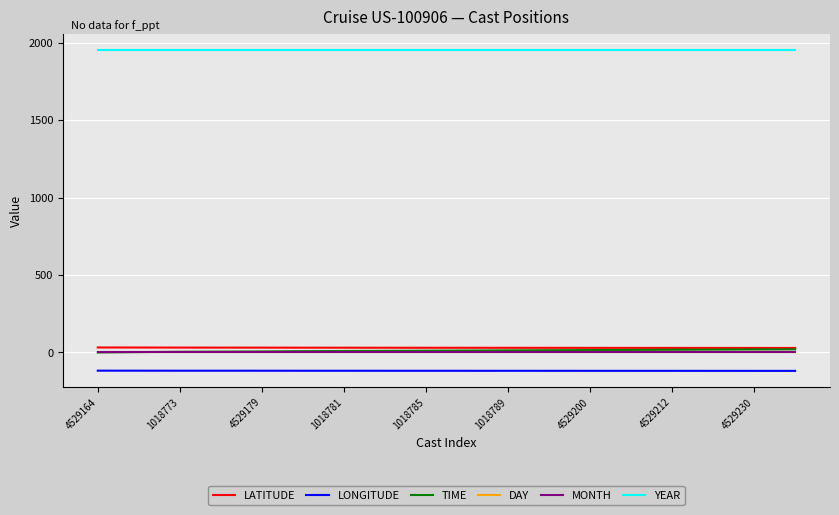

What is the smallest value displayed?

-118.8